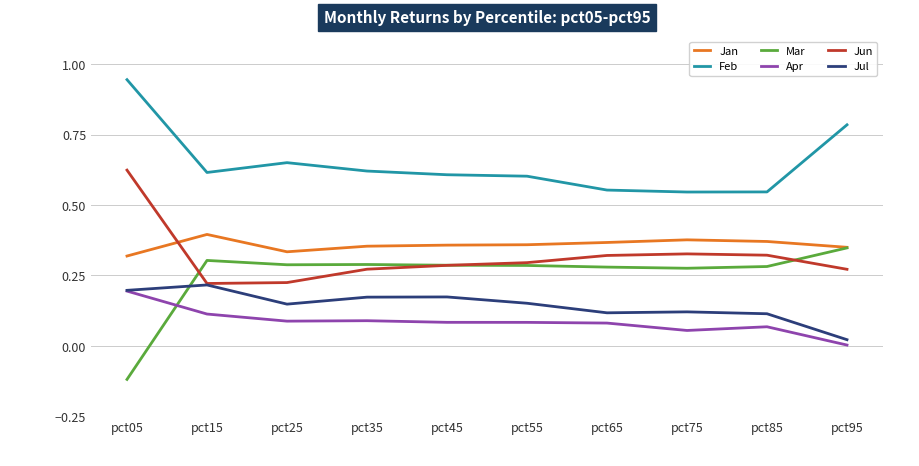

Which category has the highest value across all series?

pct05